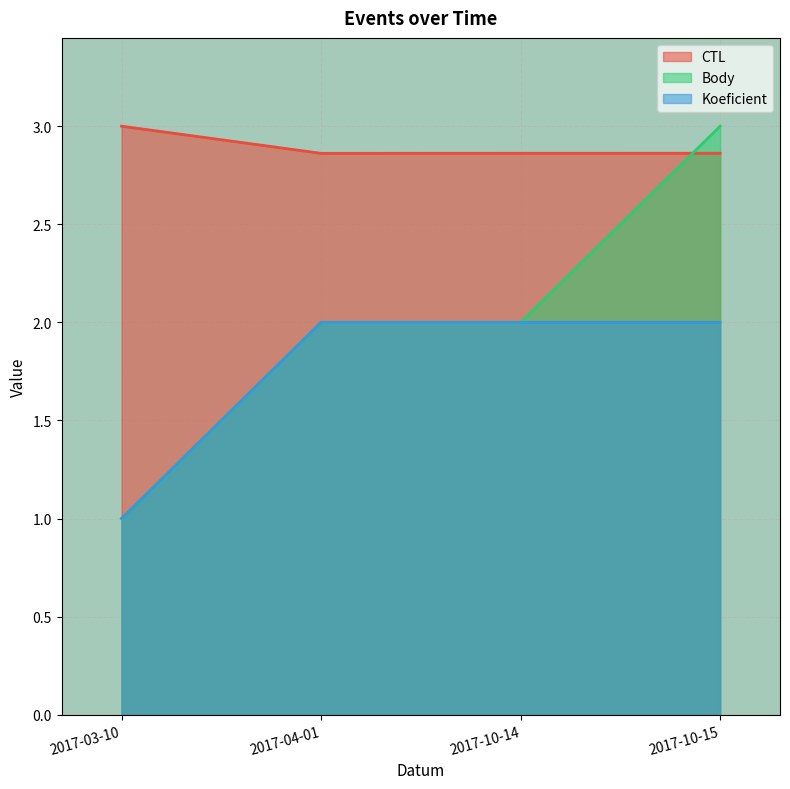

What is the label of the 3rd point from the right?

2017-04-01